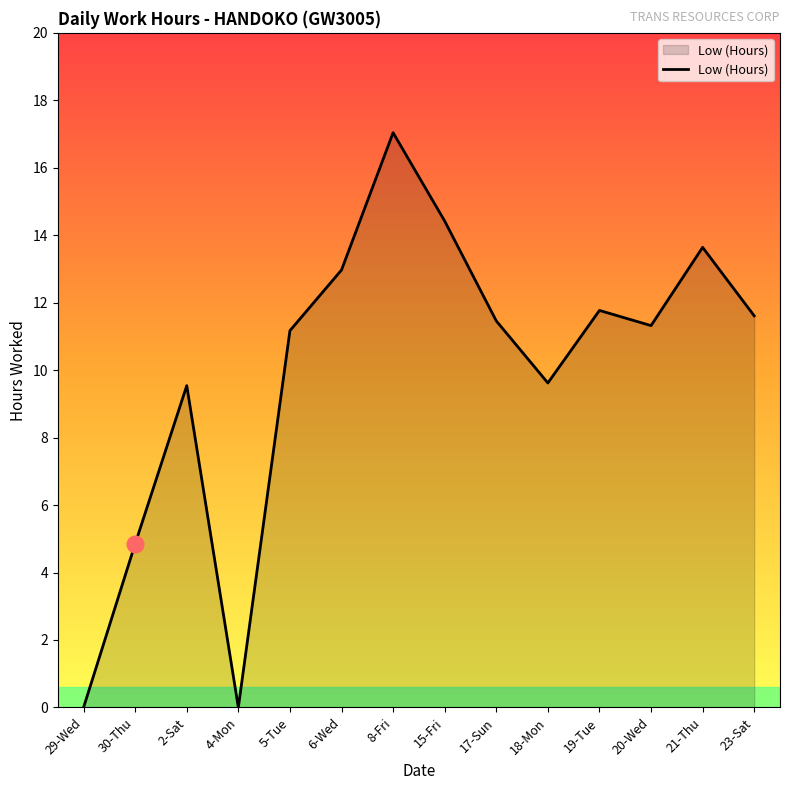

What is the difference between the maximum and minimum values?

17.0